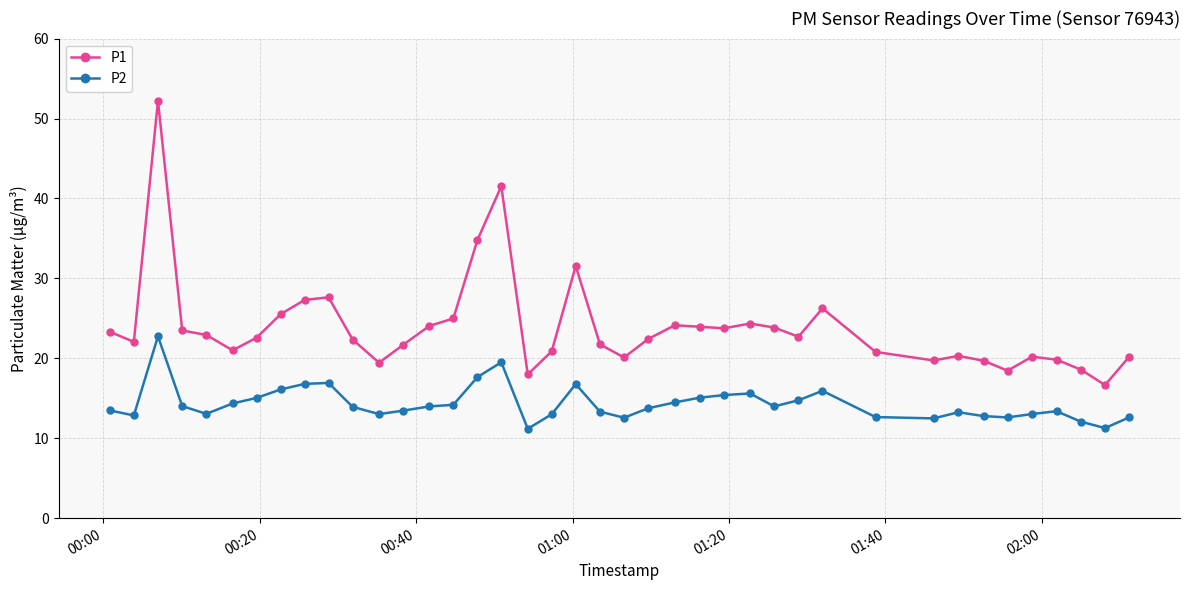

What is the value of the P1 point at the 28th from the left?

23.9